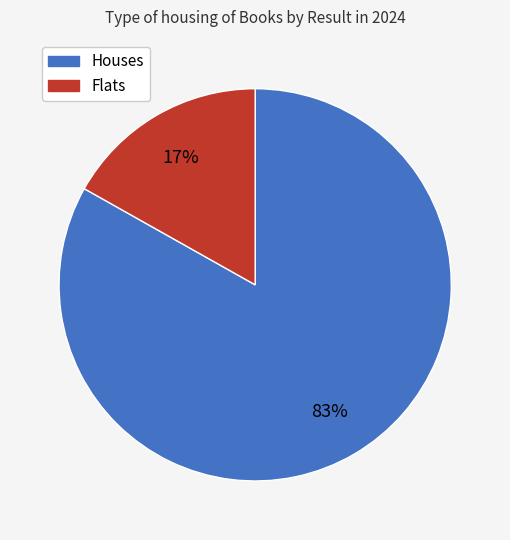

Is there any slice that represents more than half of the pie?

Yes